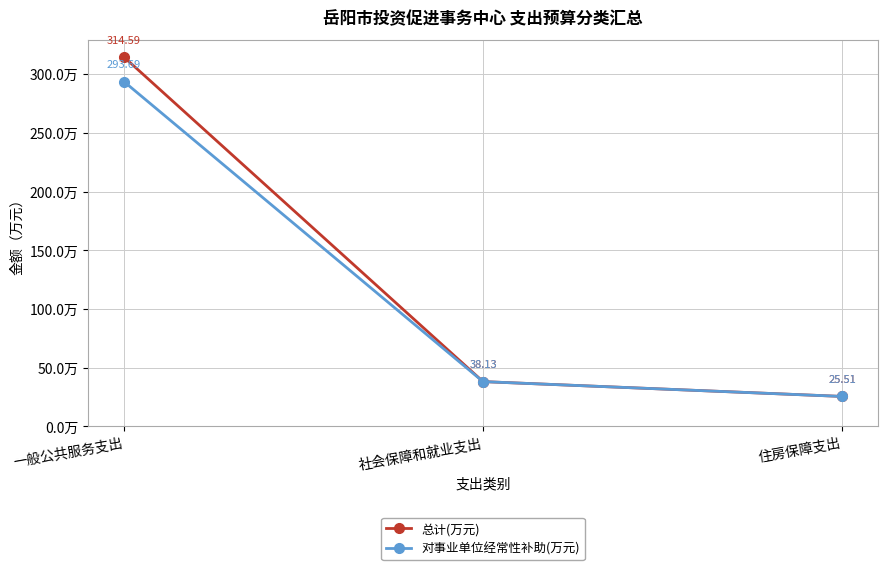

How many values in the 对事业单位经常性补助(万元) series exceed 38?

2